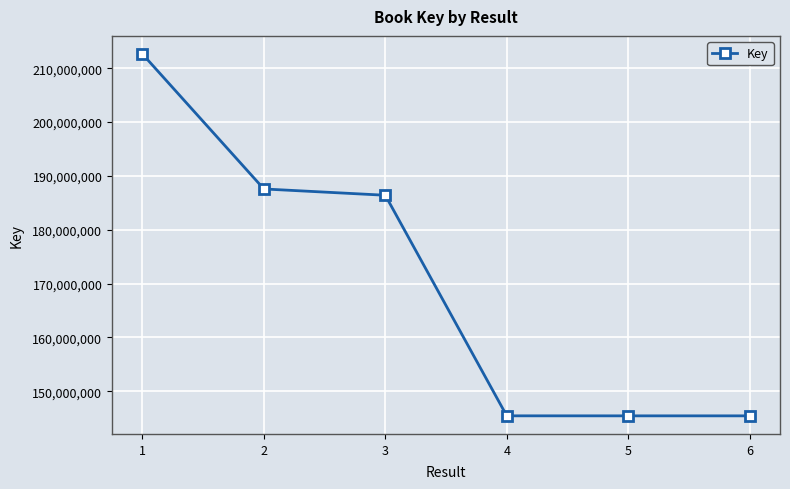

What value does the data have at 4, to the nearest 50?

145453150